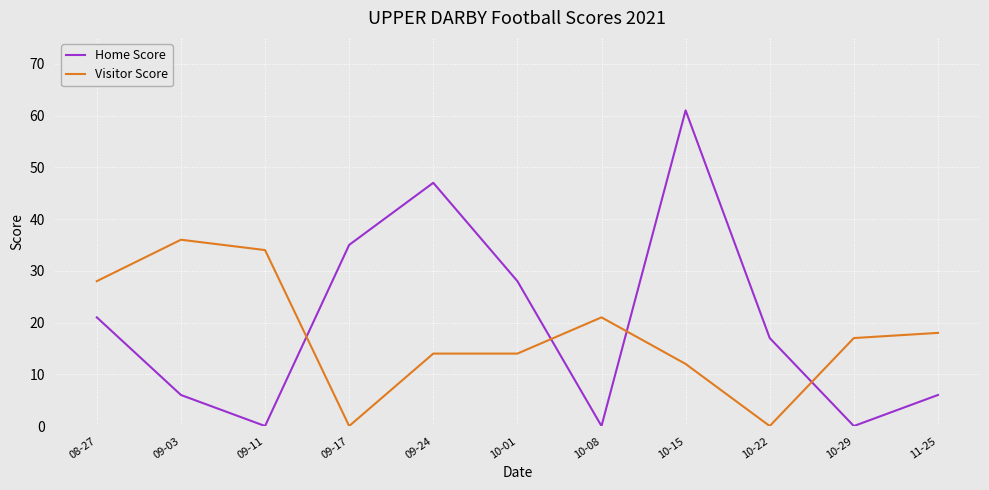

True or false: Home Score has a value of 6 at 10-22.

False